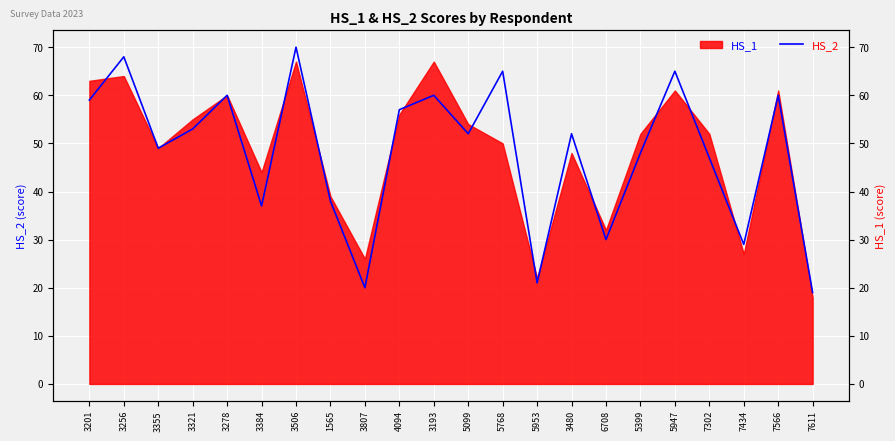

What value does the data have at 3807, to the nearest 5?

20